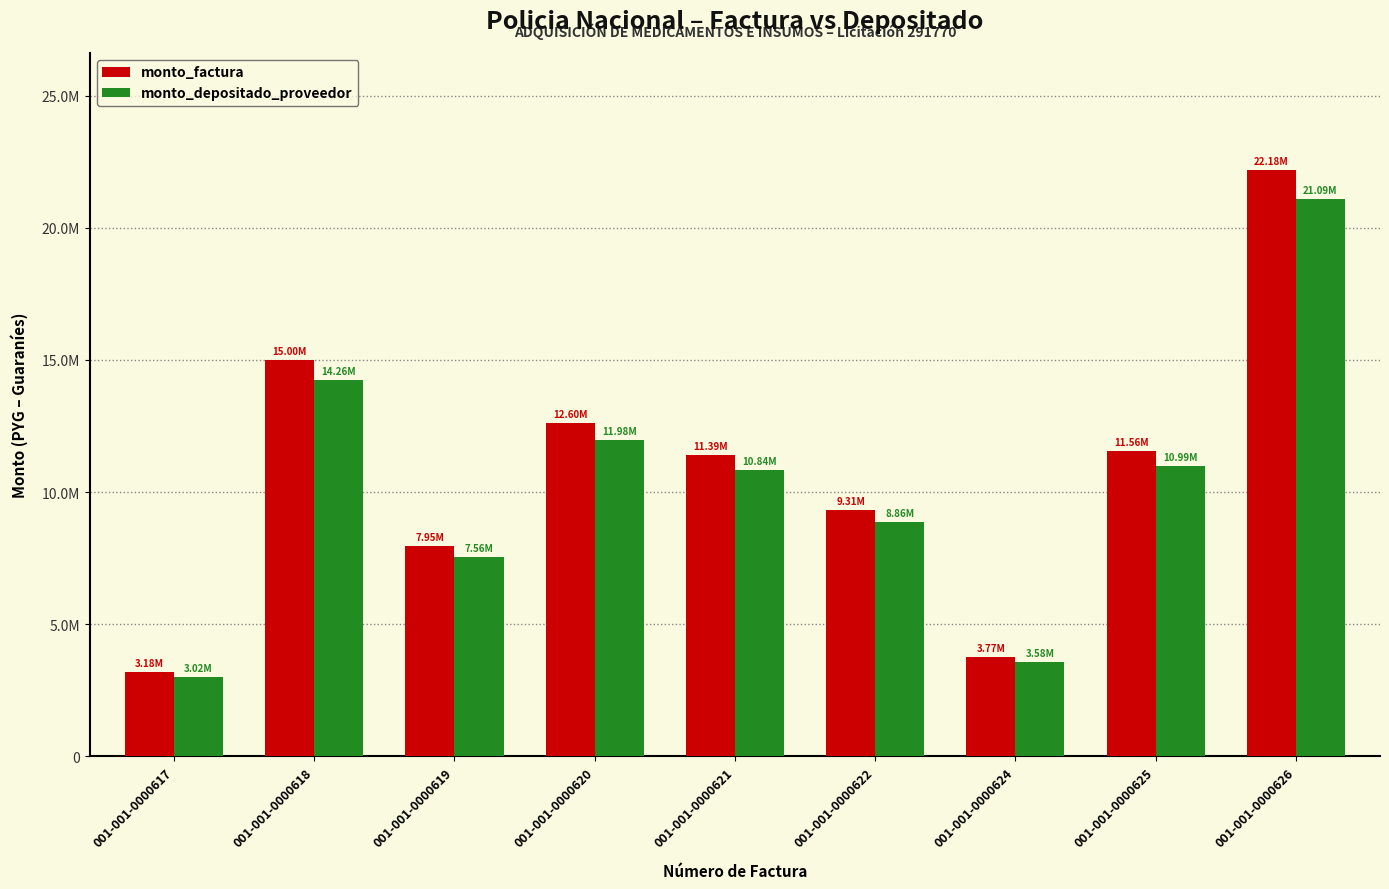

Where does the monto_depositado_proveedor series first go above 10835487?

001-001-0000618